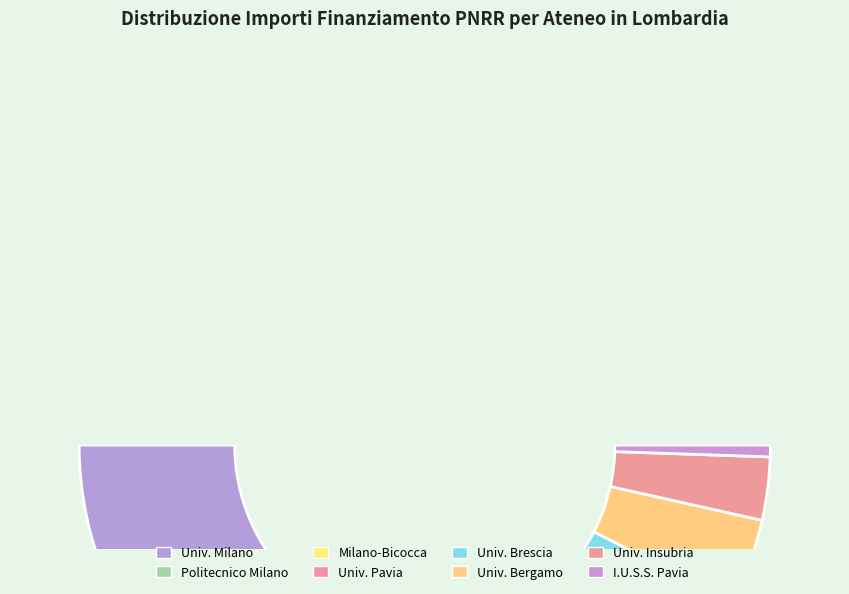

How many segments does this pie chart have?

8